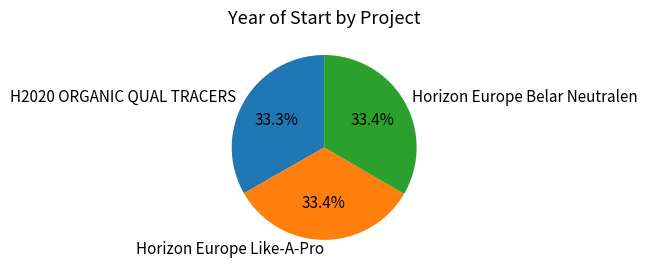

Is Horizon Europe Belar Neutralen the majority of the pie?

No